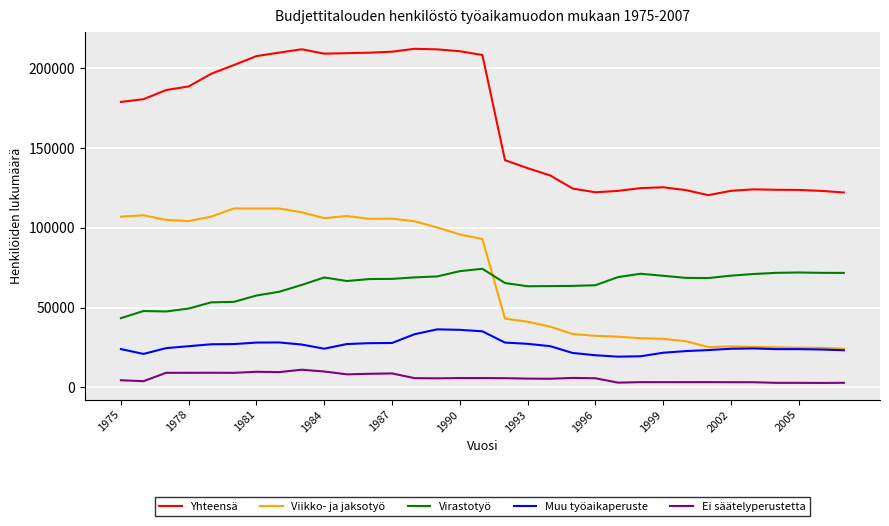

True or false: Yhteensä and Muu työaikaperuste intersect in this chart.

False